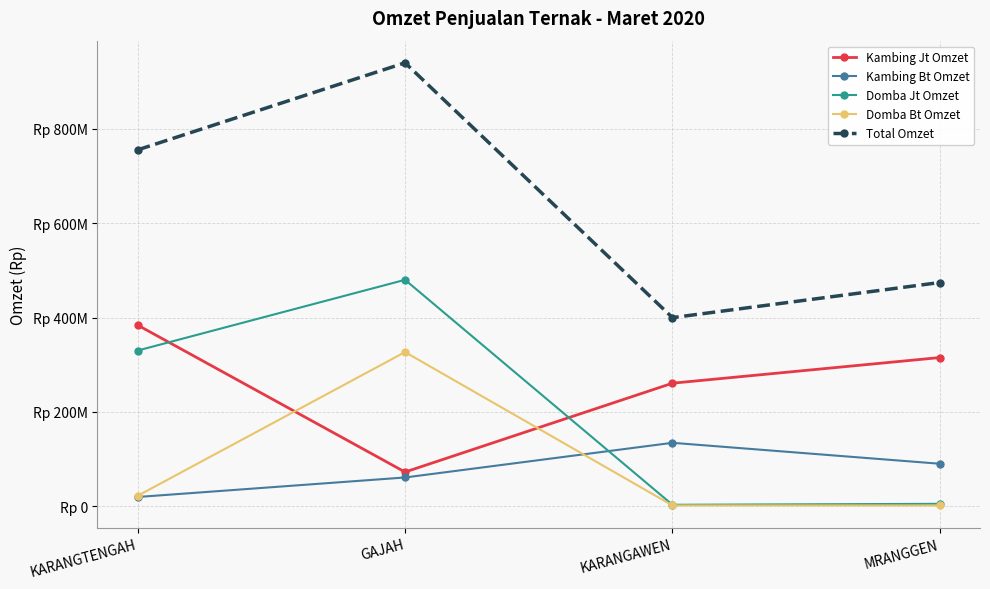

Reading left to right, extract all data points from this chart.

Kambing Jt Omzet: 384000000	72450000	260800000	315200000
Kambing Bt Omzet: 19500000	60900000	134400000	90000000
Domba Jt Omzet: 330000000	480000000	3000000	5000000
Domba Bt Omzet: 22000000	326800000	1600000	1600000
Total Omzet: 755500000	940150000	399800000	474300000